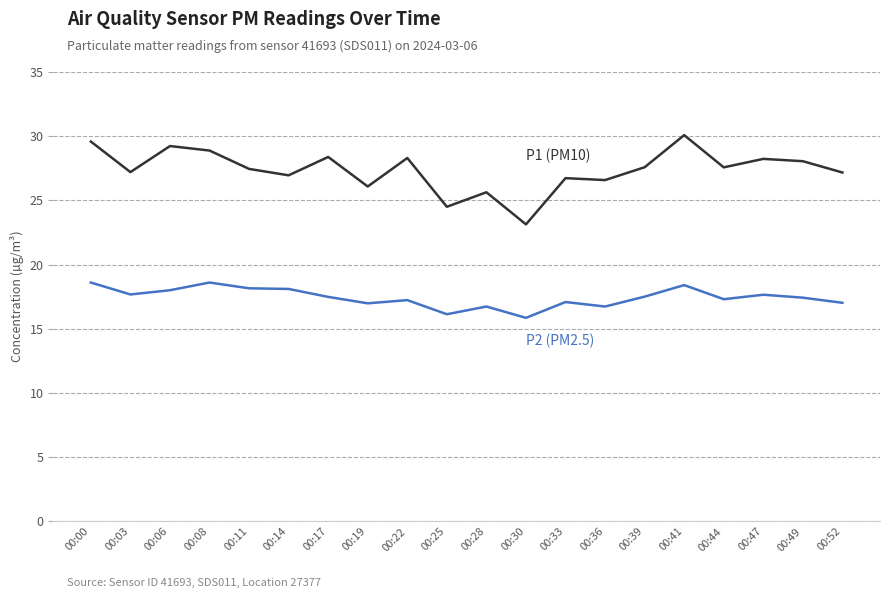

What is the greatest value displayed?

30.1